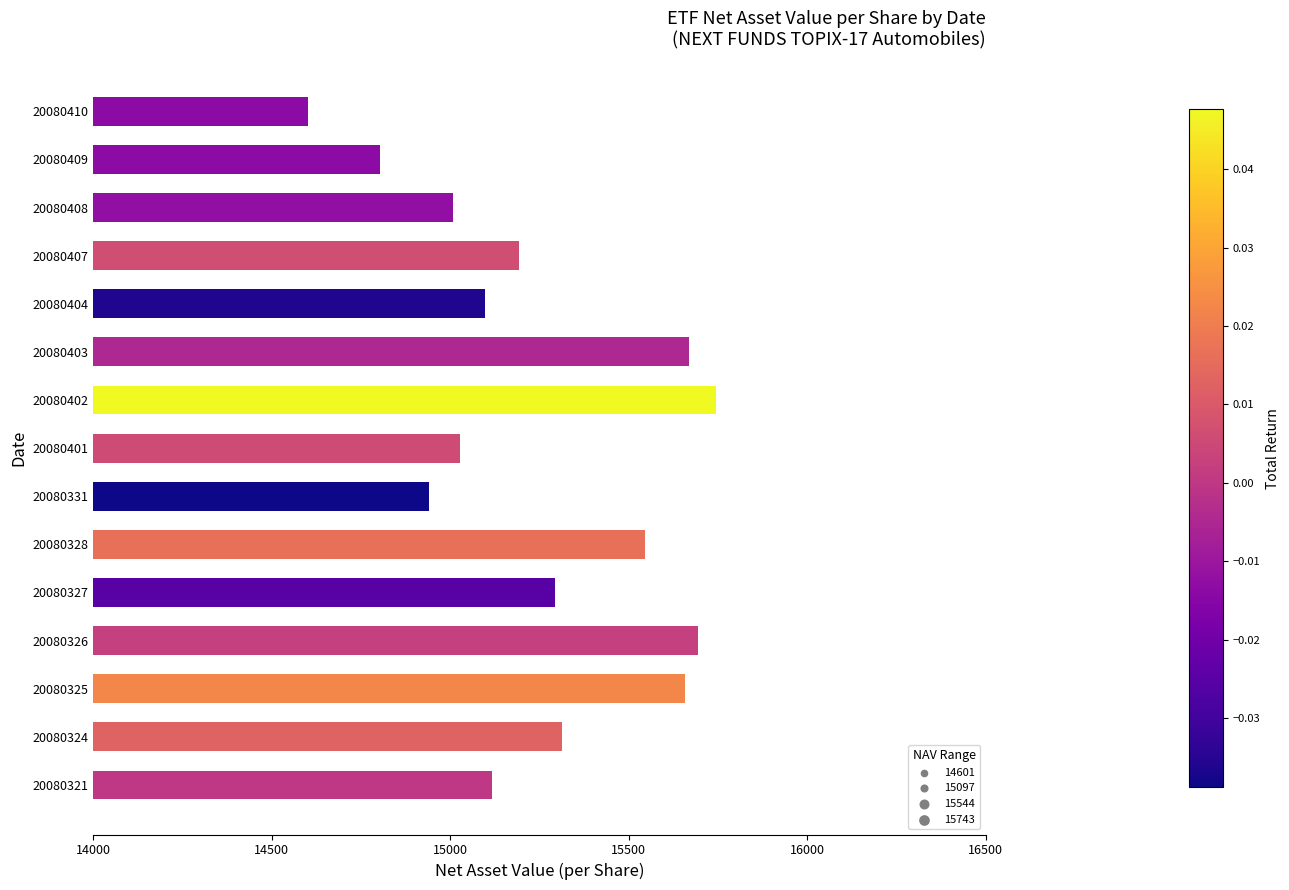

What is the ratio of the value at 20080327 to the value at 20080321?

1.0